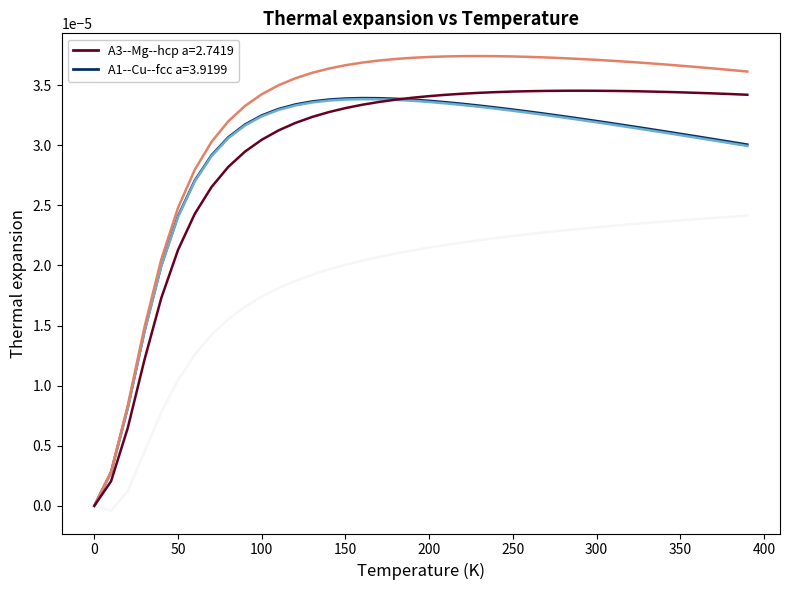

Is it true that A1--Cu--fcc a=3.9201 equals 0.0 at 18?

False